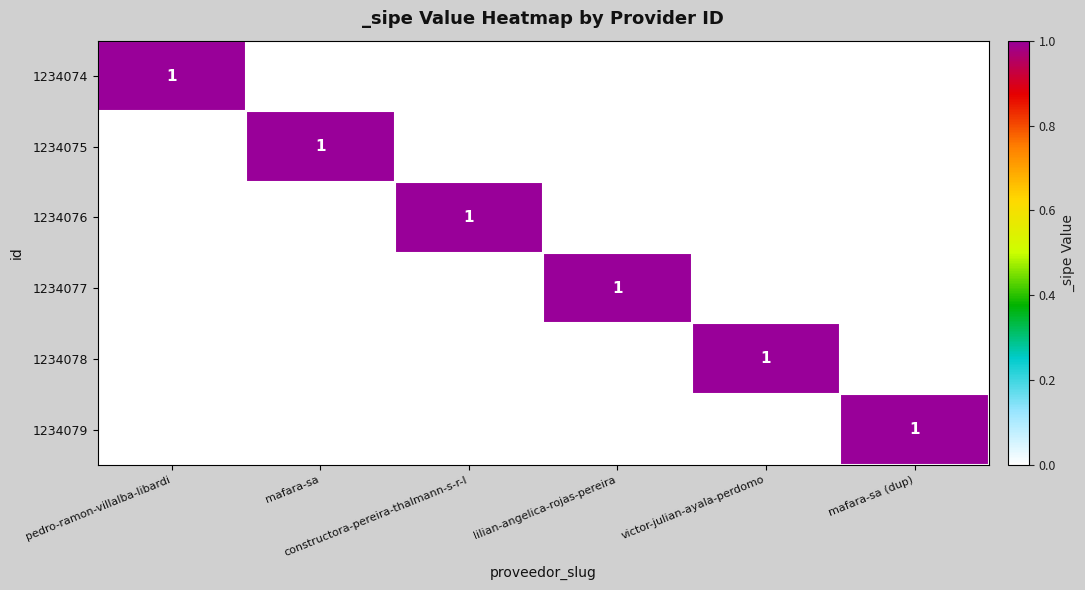

How many categories are shown in the chart?

6